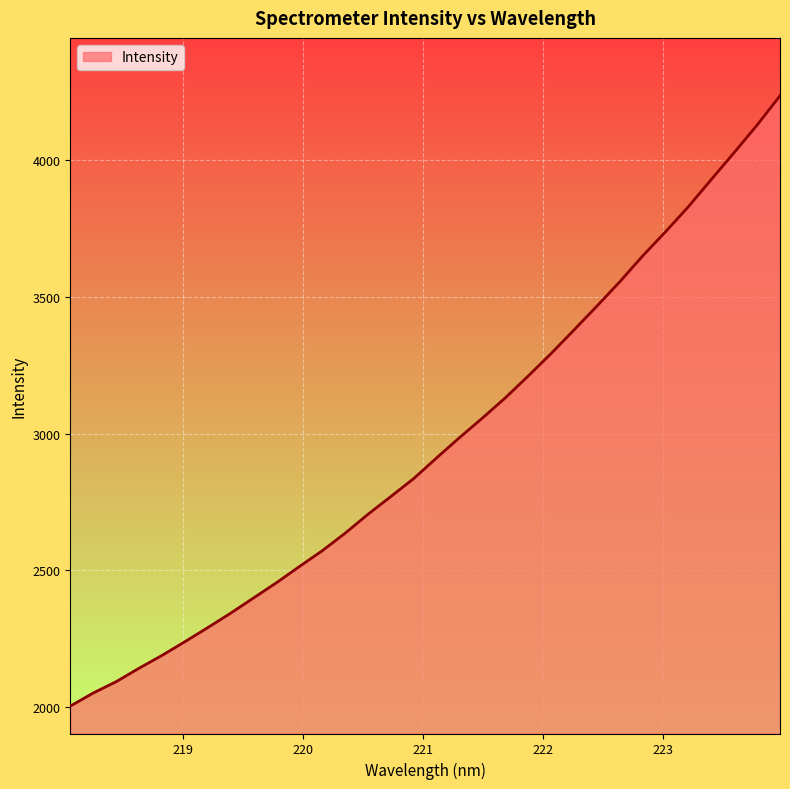

What is the difference between the maximum and minimum values?

2231.9